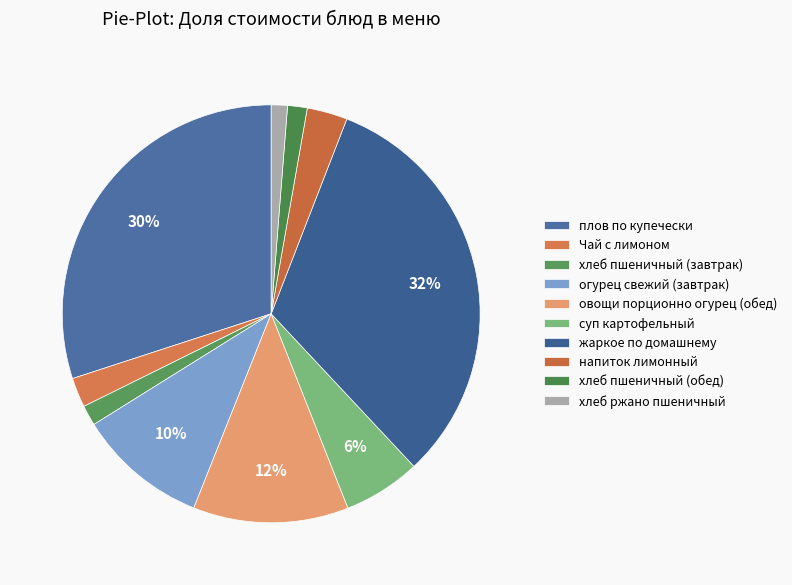

The хлеб ржано пшеничный slice represents 1% of the pie. True or false?

True